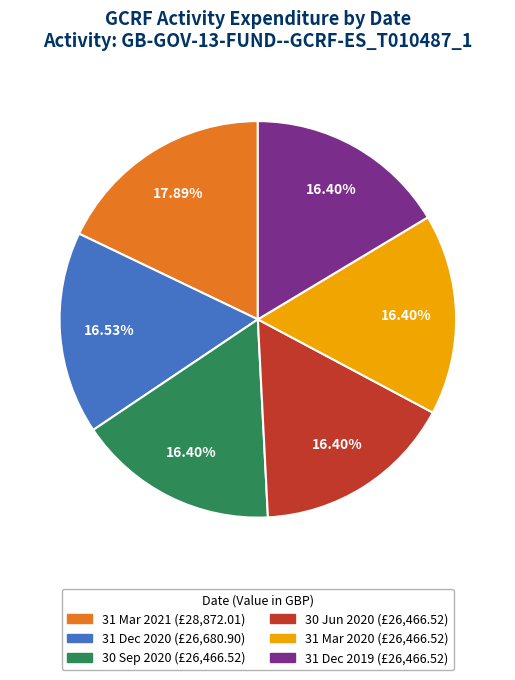

Combined, do 31 Mar 2020 and 31 Mar 2021 account for over 50%?

No